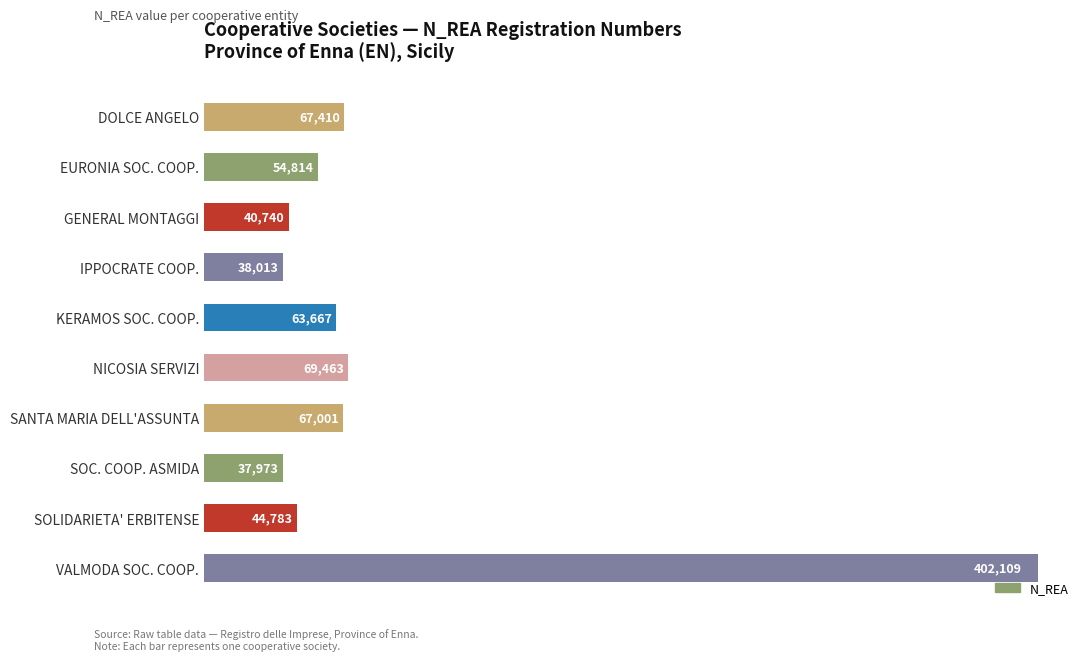

At which category does the chart reach its peak across all series?

VALMODA SOC. COOP.